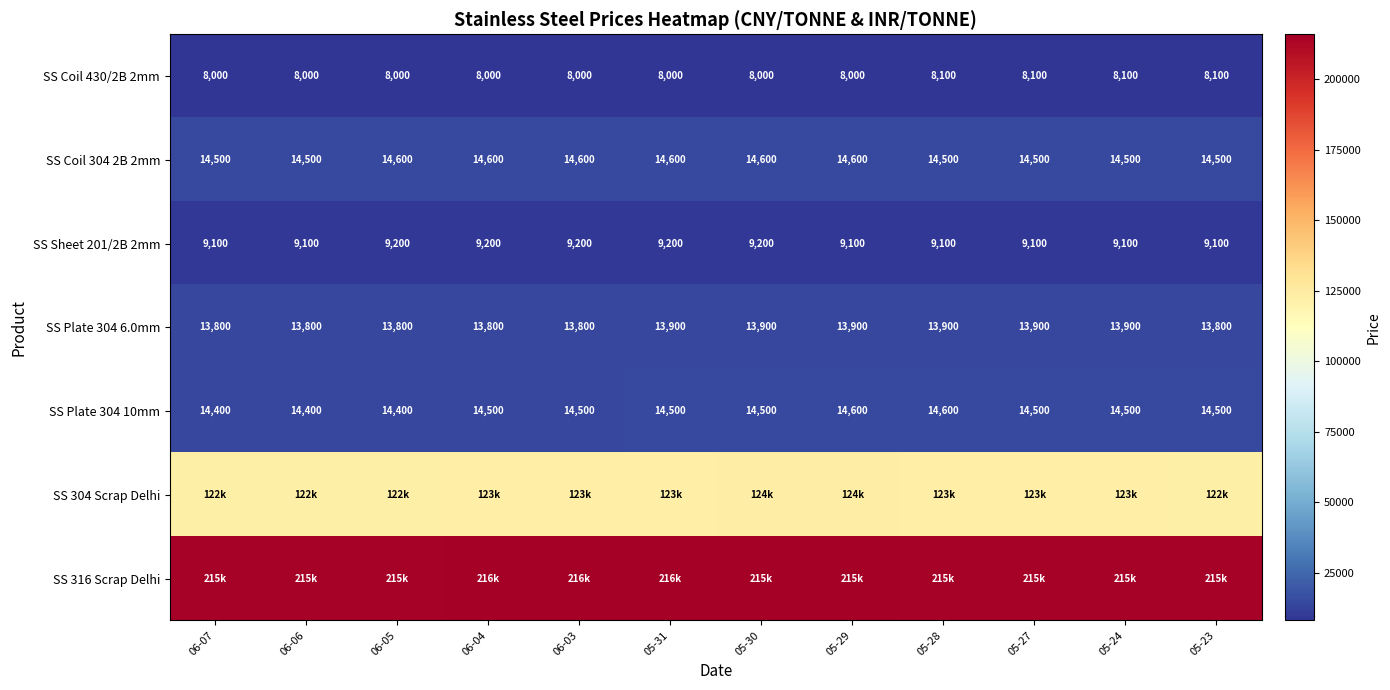

What is the sum of the SS Coil 430/2B 2mm values at 06-03 and 05-31?

16000